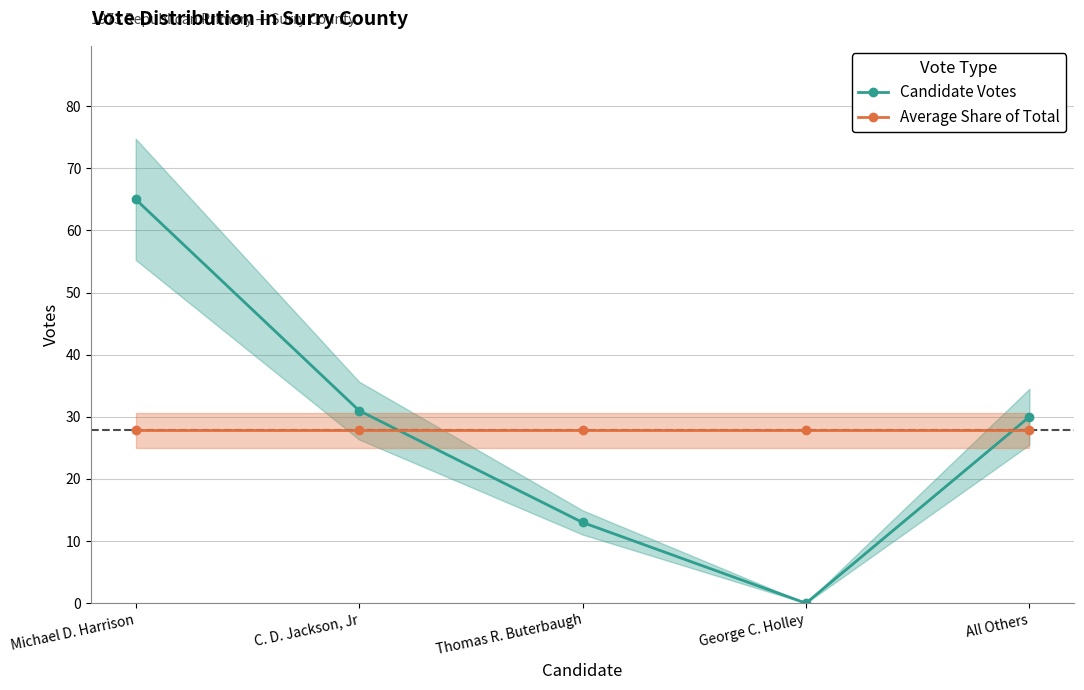

What is the label of the 2nd point from the right?

George C. Holley